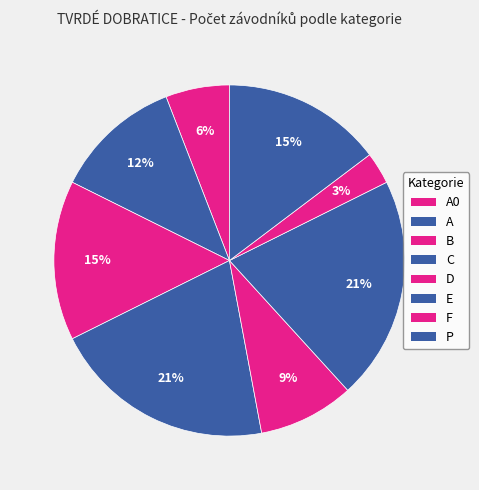

How many segments does this pie chart have?

8